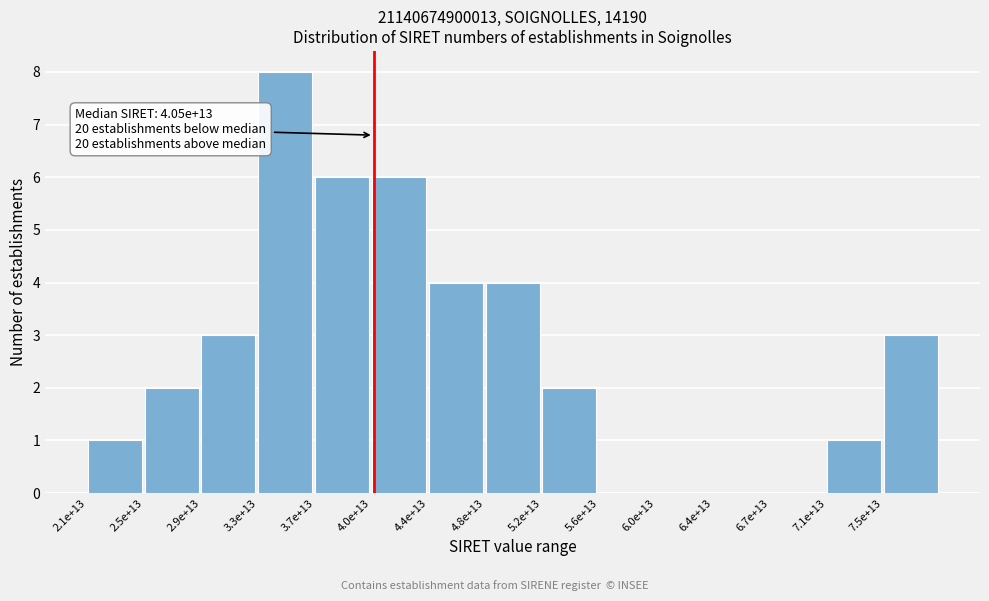

Reading left to right, list all the values displayed in this chart.

2.1e+13=1	2.5e+13=2	2.9e+13=3	3.3e+13=8	3.7e+13=6	4.0e+13=6	4.4e+13=4	4.8e+13=4	5.2e+13=2	5.6e+13=0	6.0e+13=0	6.4e+13=0	6.7e+13=0	7.1e+13=1	7.5e+13=3